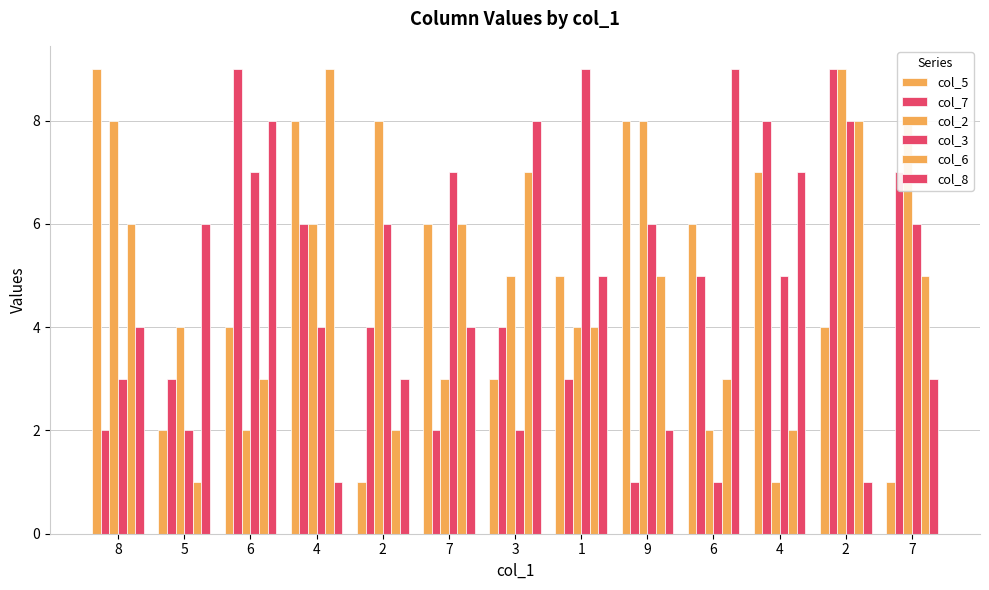

What is the average value of the col_2 series?

5